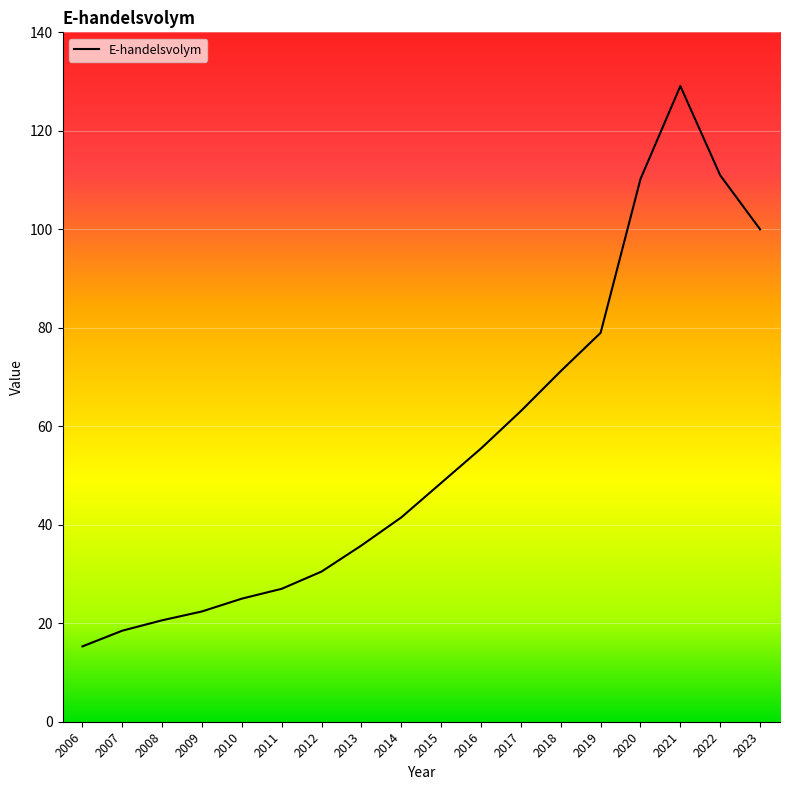

Does the chart display data point markers on the line(s)?

No